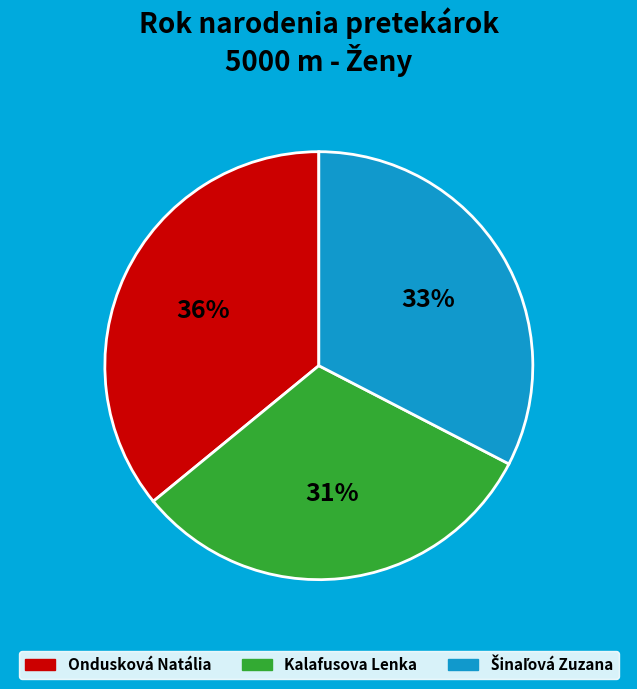

Which slice is the smallest?

Kalafusova Lenka